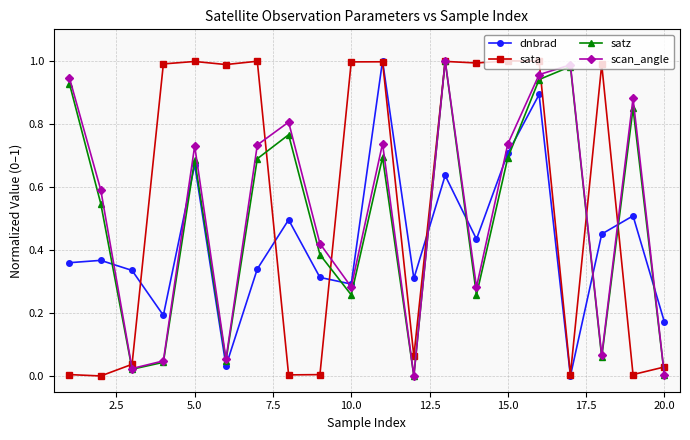

In satz, how many points are lower than both neighbors (excluding endpoints)?

6